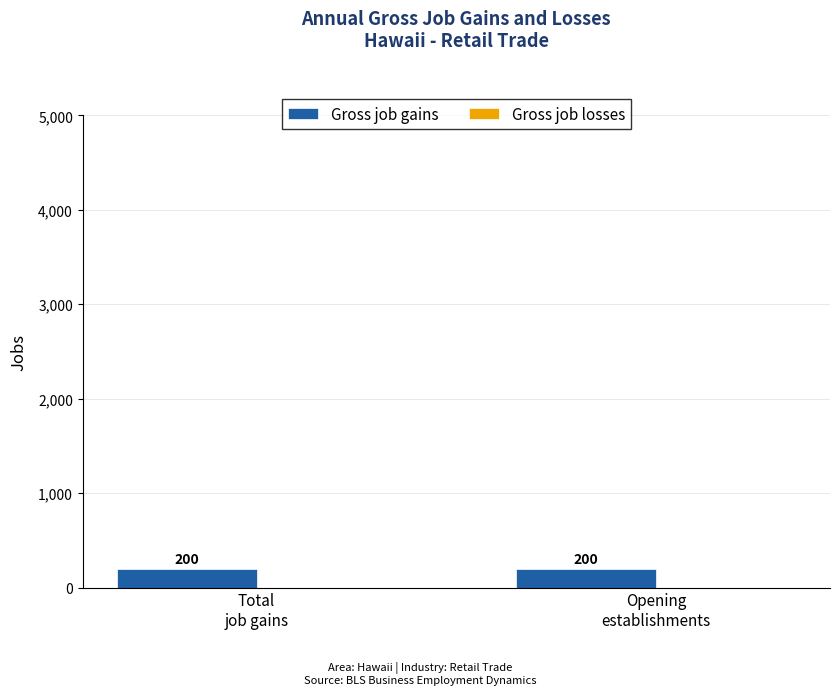

What is the label of the 2nd bar from the right?

Total
job gains